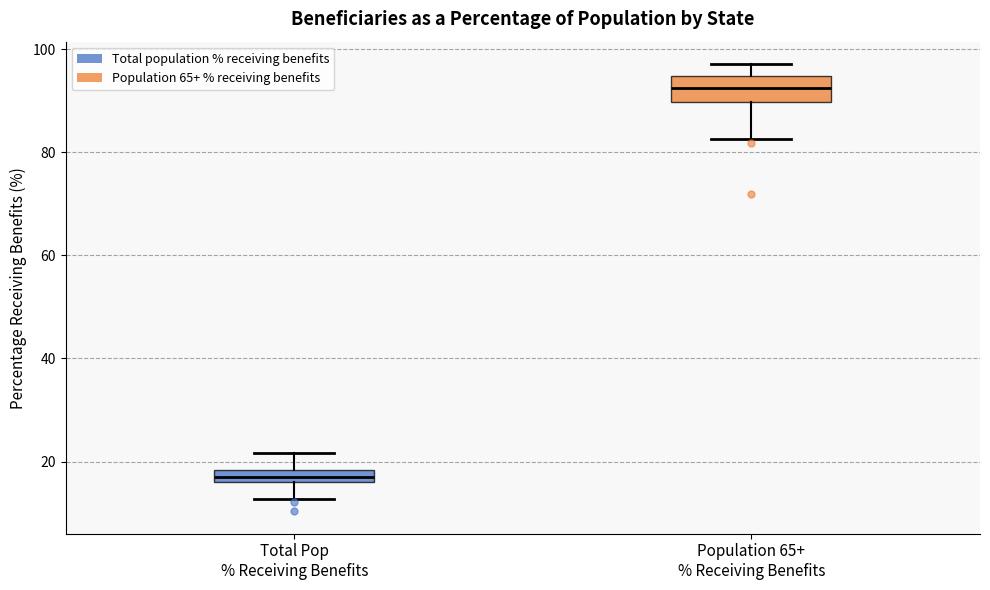

Comparing the boxes themselves (not the whiskers), which one is the tallest?

Population 65+ % Receiving Benefits